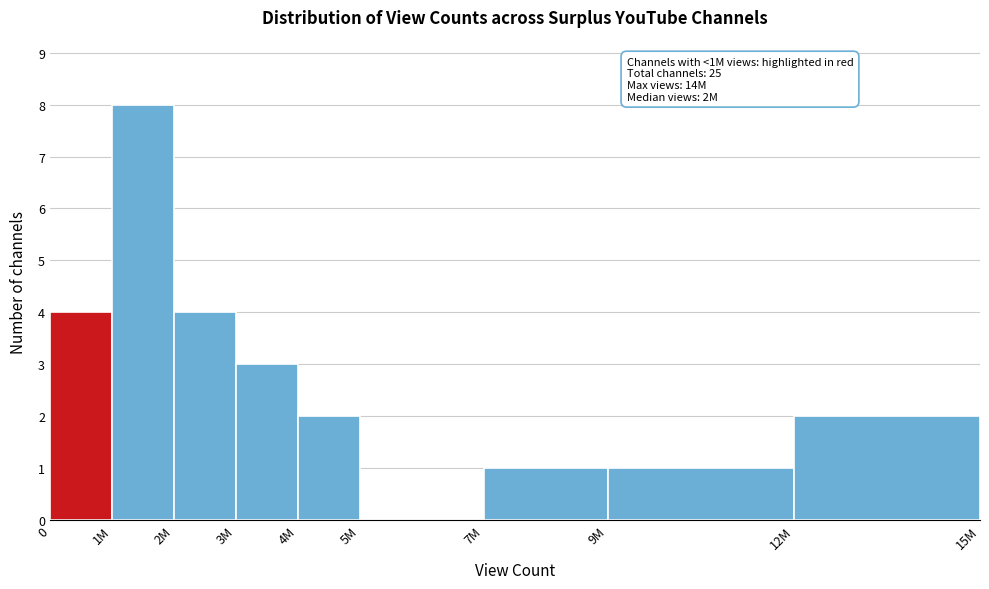

Reading left to right, transcribe all the data shown in this chart.

0=4	1M=8	2M=4	3M=3	4M=2	5M=0	7M=1	9M=1	12M=2